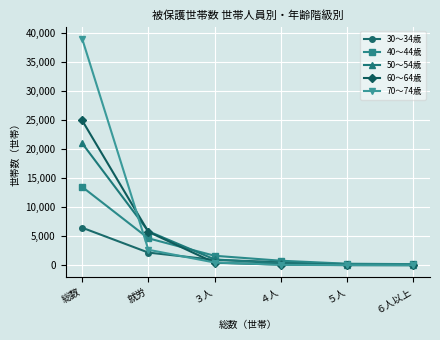

How many categories are shown in the chart?

6